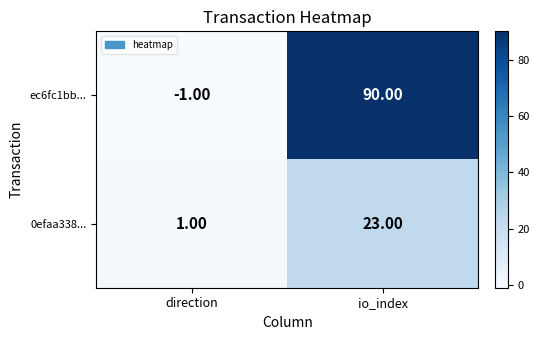

Between direction and io_index, which series saw the biggest shift?

ec6fc1bb...